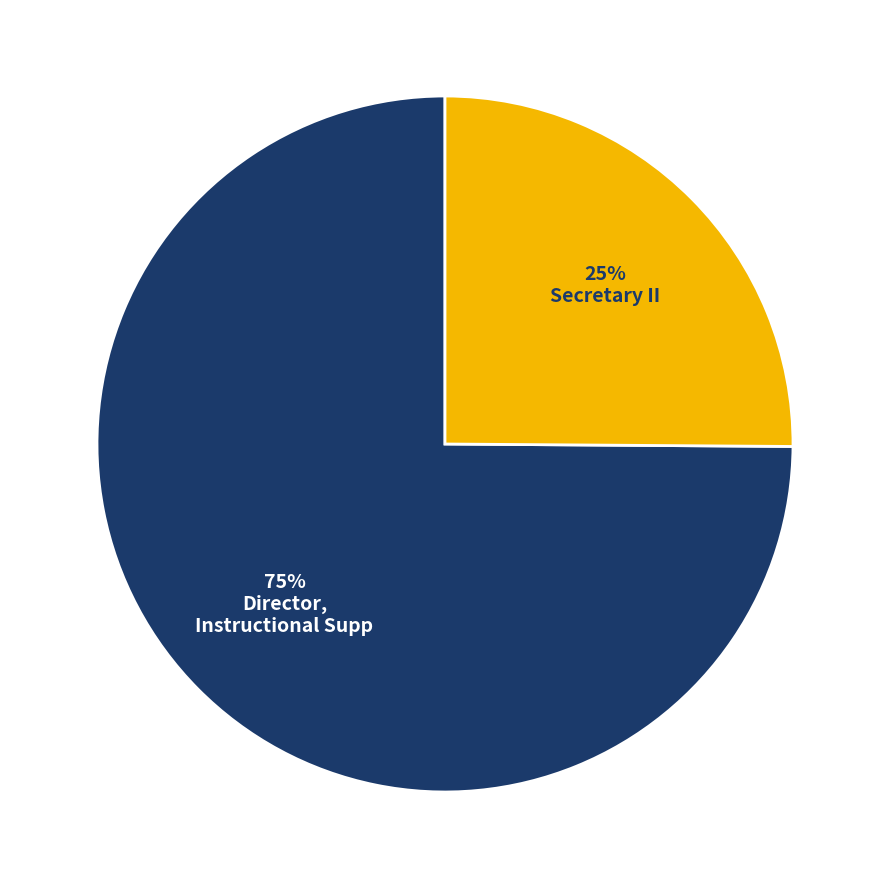

Does any single category account for the majority?

Yes